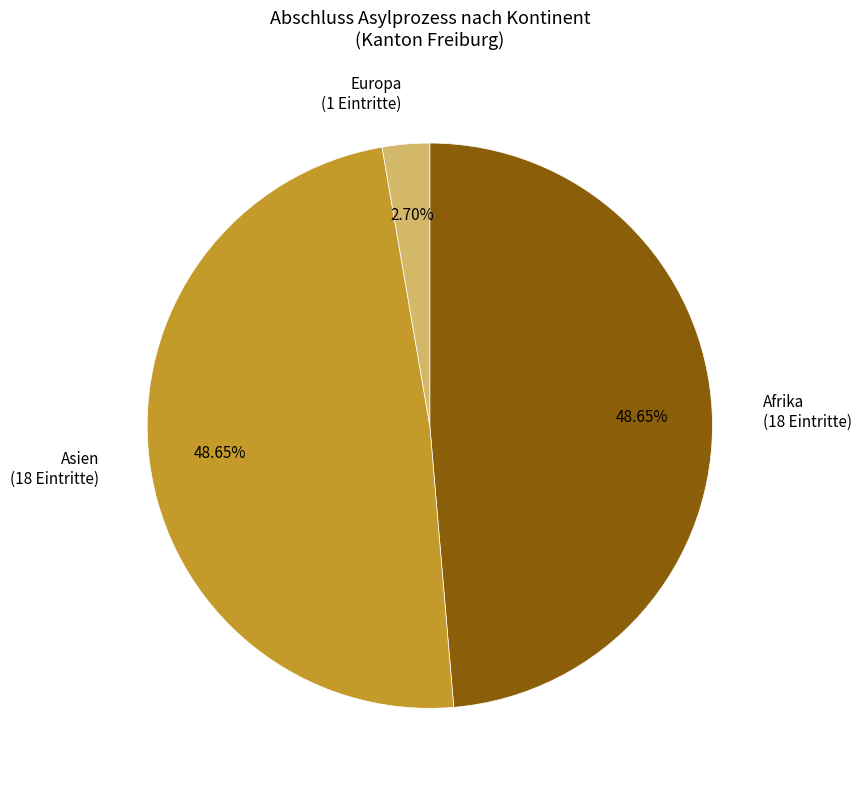

Which has a higher value, Europa (1 Eintritte) or Asien (18 Eintritte)?

Asien (18 Eintritte)